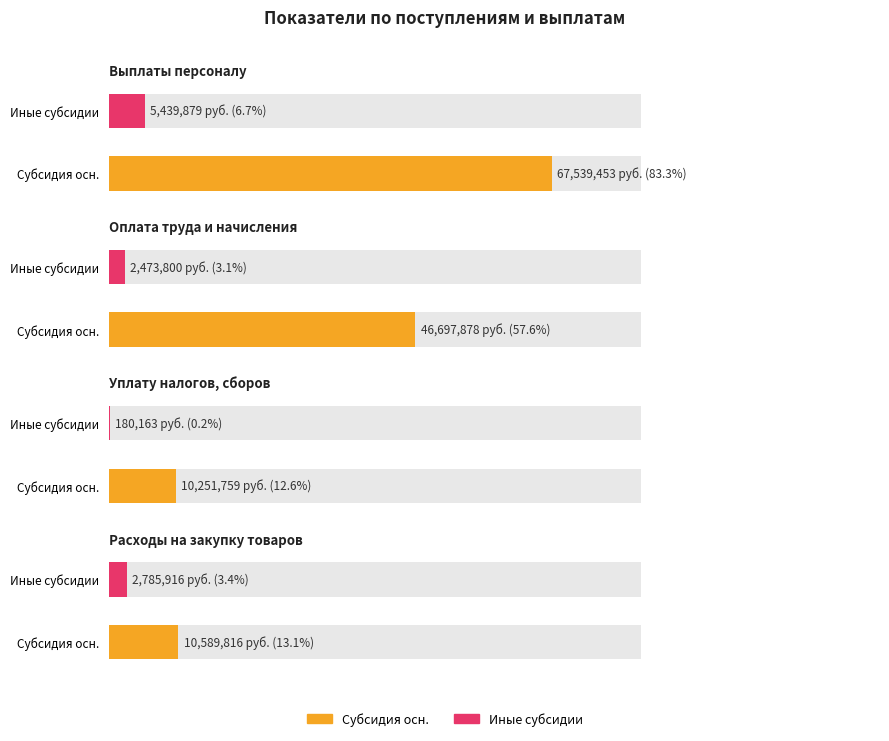

What is the difference between the highest and lowest values at Оплата труда и начисления?

44224078.0